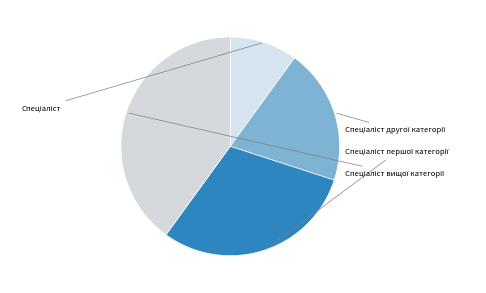

Which slice is the smallest?

Спеціаліст